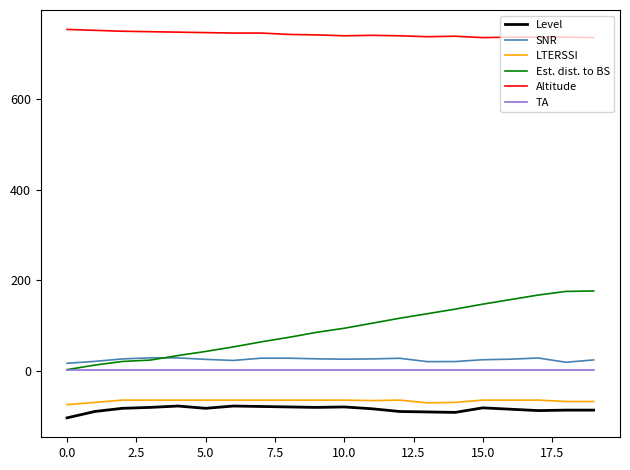

Which series has the largest total across all categories?

Altitude